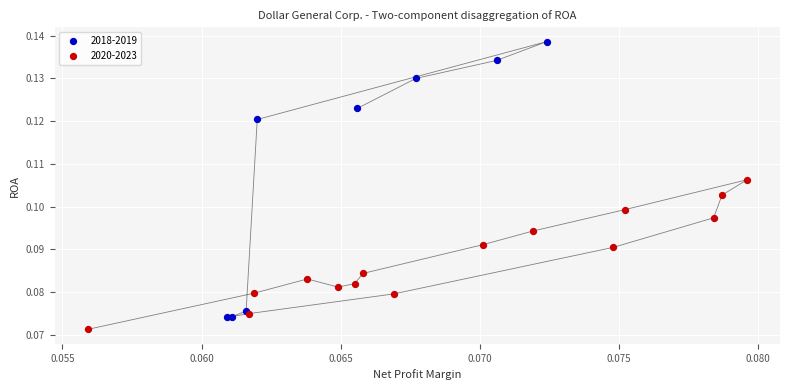

Which series contains the highest Y value?

2018-2019